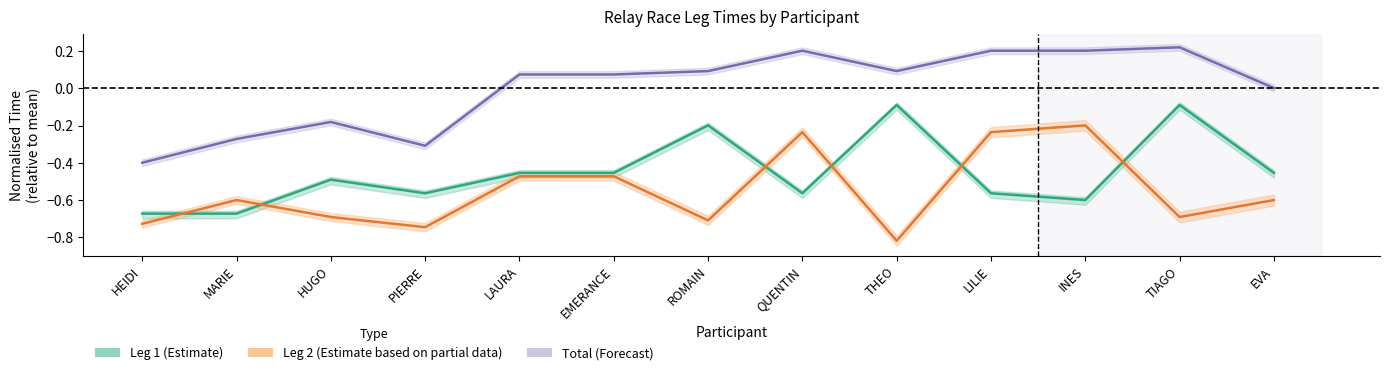

Does the chart have visible grid lines?

No